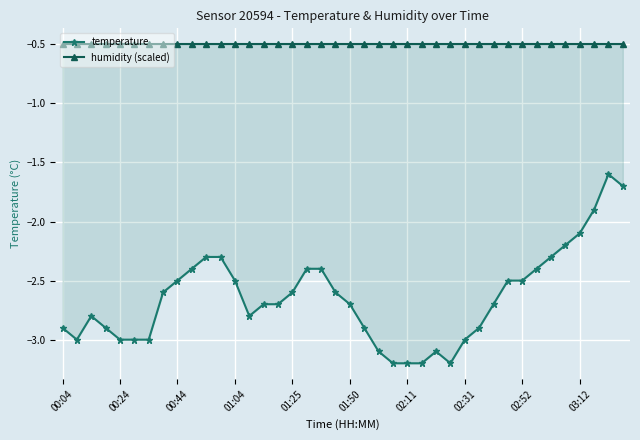

At 34, list the series in order from smallest to largest.

temperature, humidity (scaled)